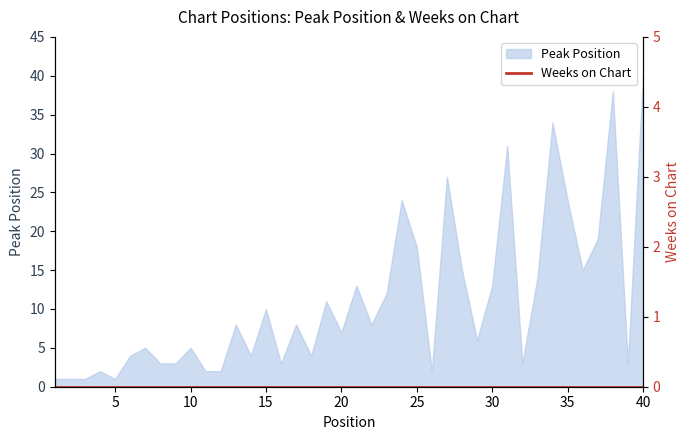

What value does the data have at 30, to the nearest 5?

15